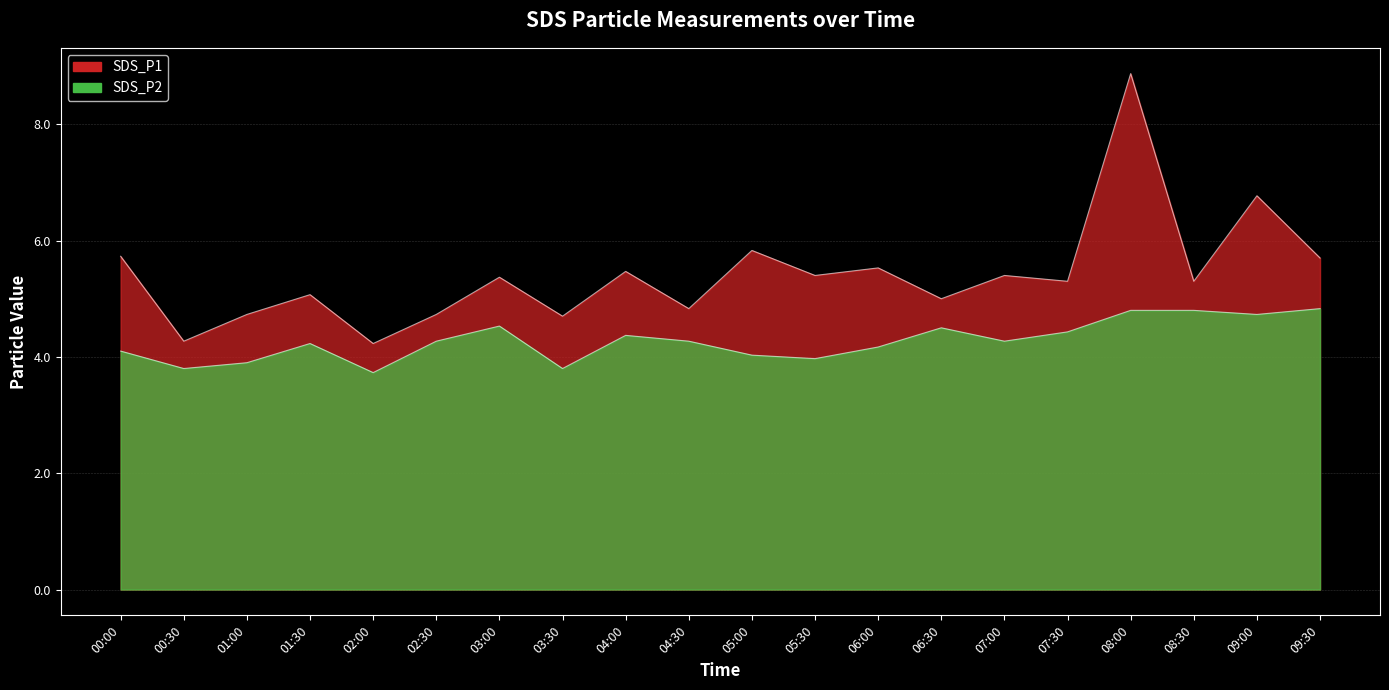

Is it true that SDS_P1 equals 9.4 at 05:30?

False